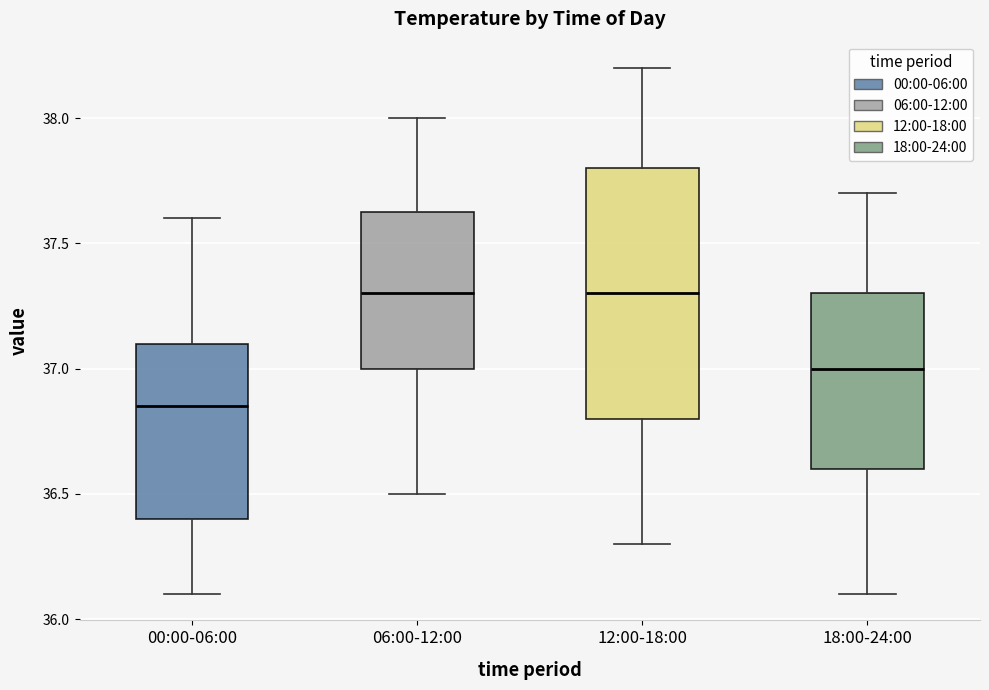

Where does the lower whisker of the box for 18:00-24:00 end on the y-axis? The values are not printed on the chart, so give them approximately, as read against the axis.

36.10